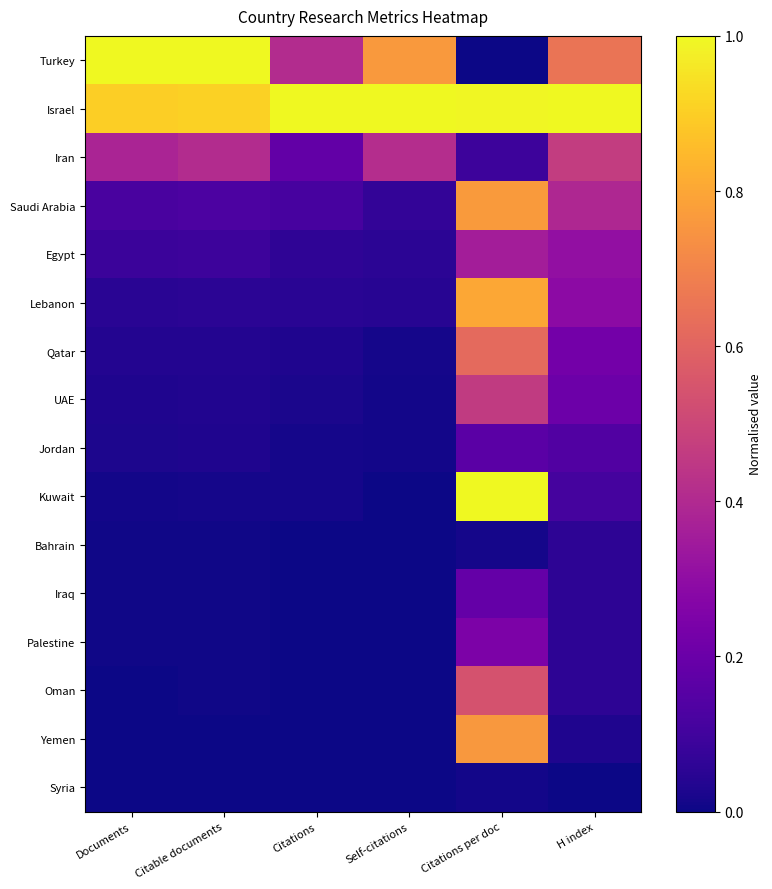

Reading right to left, list all the values displayed in this chart.

Turkey: H index=0.7	Citations per doc=0.0	Self-citations=0.8	Citations=0.4	Citable documents=1.0	Documents=1.0
Israel: H index=1.0	Citations per doc=1.0	Self-citations=1.0	Citations=1.0	Citable documents=0.9	Documents=0.9
Iran: H index=0.5	Citations per doc=0.1	Self-citations=0.4	Citations=0.2	Citable documents=0.4	Documents=0.4
Saudi Arabia: H index=0.4	Citations per doc=0.8	Self-citations=0.1	Citations=0.1	Citable documents=0.1	Documents=0.1
Egypt: H index=0.3	Citations per doc=0.4	Self-citations=0.1	Citations=0.1	Citable documents=0.1	Documents=0.1
Lebanon: H index=0.3	Citations per doc=0.8	Self-citations=0.0	Citations=0.0	Citable documents=0.1	Documents=0.1
Qatar: H index=0.2	Citations per doc=0.6	Self-citations=0.0	Citations=0.0	Citable documents=0.0	Documents=0.0
UAE: H index=0.2	Citations per doc=0.5	Self-citations=0.0	Citations=0.0	Citable documents=0.0	Documents=0.0
Jordan: H index=0.1	Citations per doc=0.2	Self-citations=0.0	Citations=0.0	Citable documents=0.0	Documents=0.0
Kuwait: H index=0.1	Citations per doc=1.0	Self-citations=0.0	Citations=0.0	Citable documents=0.0	Documents=0.0
Bahrain: H index=0.1	Citations per doc=0.0	Self-citations=0.0	Citations=0.0	Citable documents=0.0	Documents=0.0
Iraq: H index=0.1	Citations per doc=0.2	Self-citations=0.0	Citations=0.0	Citable documents=0.0	Documents=0.0
Palestine: H index=0.1	Citations per doc=0.2	Self-citations=0.0	Citations=0.0	Citable documents=0.0	Documents=0.0
Oman: H index=0.1	Citations per doc=0.5	Self-citations=0.0	Citations=0.0	Citable documents=0.0	Documents=0.0
Yemen: H index=0.0	Citations per doc=0.8	Self-citations=0.0	Citations=0.0	Citable documents=0.0	Documents=0.0
Syria: H index=0.0	Citations per doc=0.0	Self-citations=0.0	Citations=0.0	Citable documents=0.0	Documents=0.0